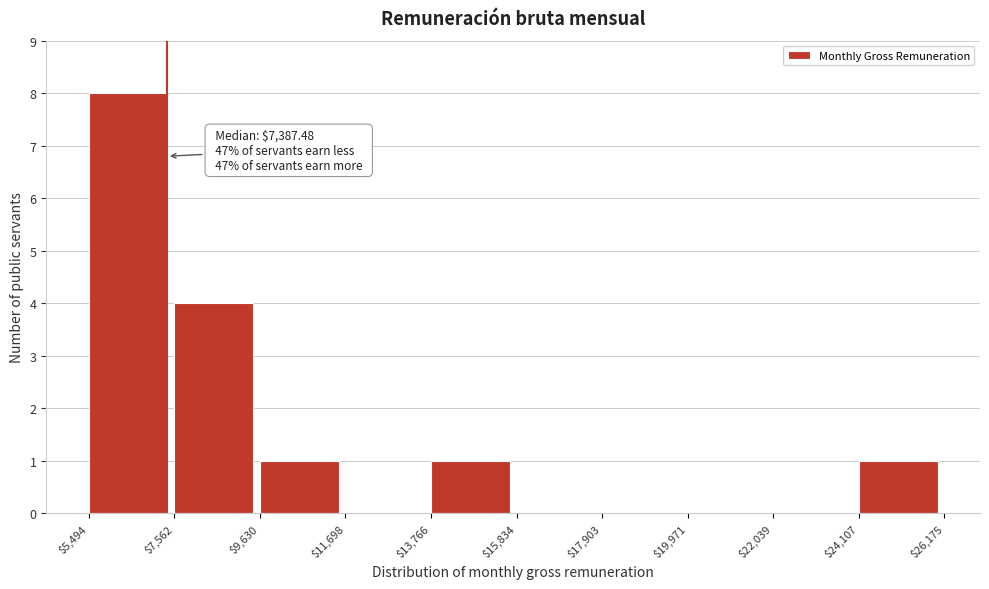

Over which range of the x-axis is the bar tallest?

$5,494 to $7,562